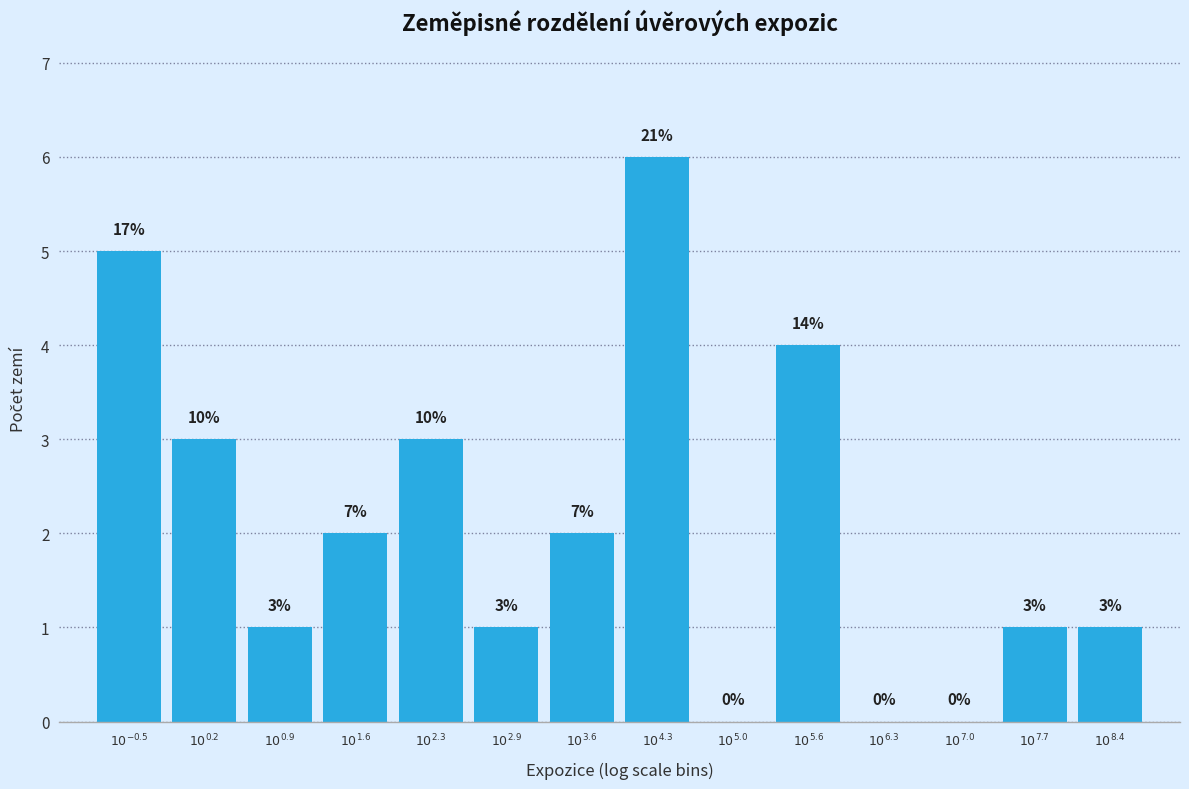

What is the greatest value displayed?

6